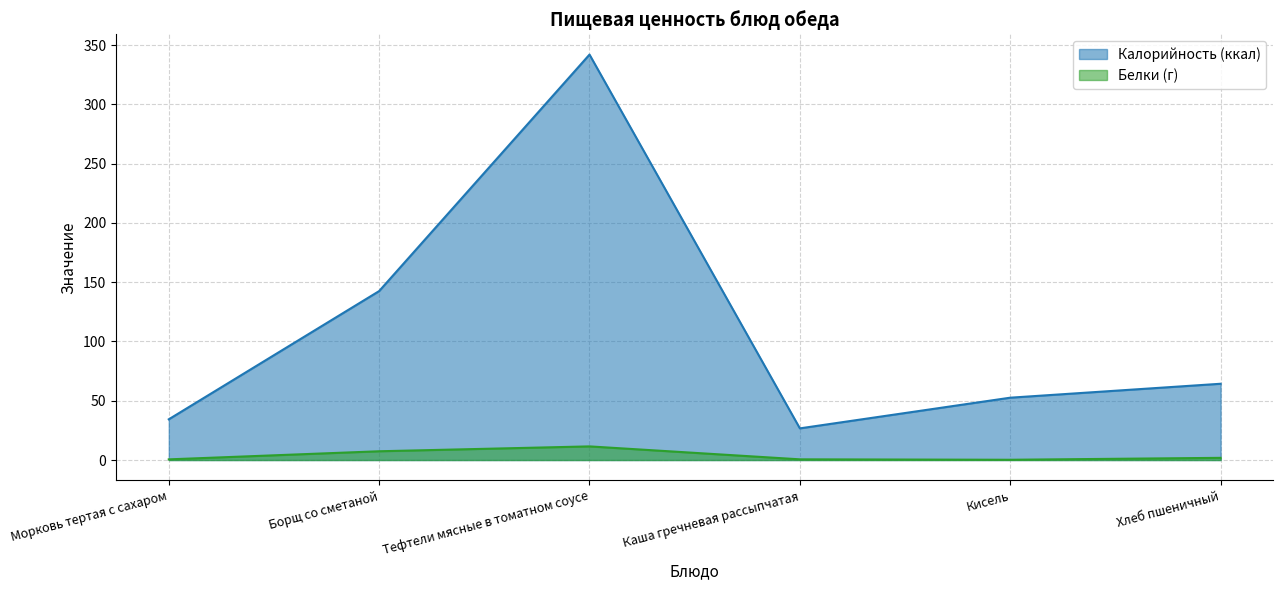

How many lines are shown in the chart?

2